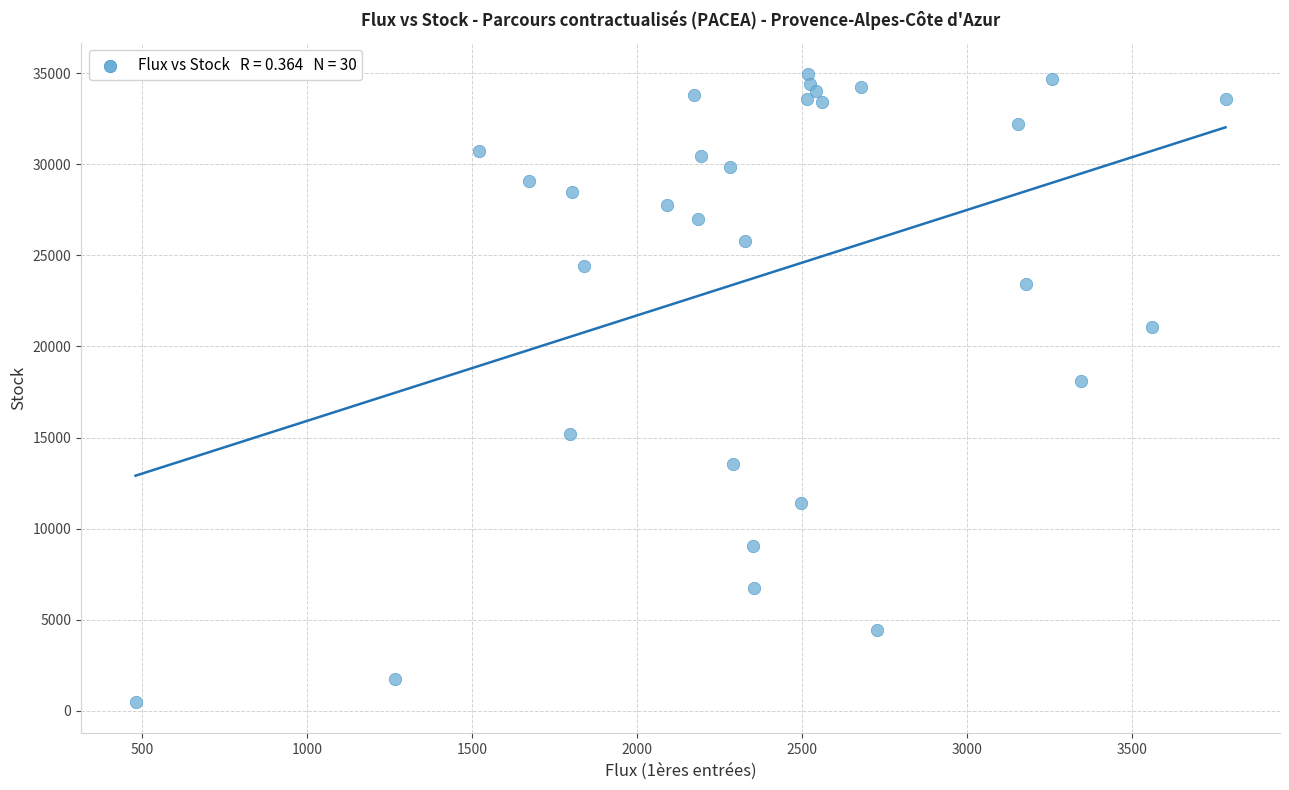

What is the range of X values (max minus min)?

3301